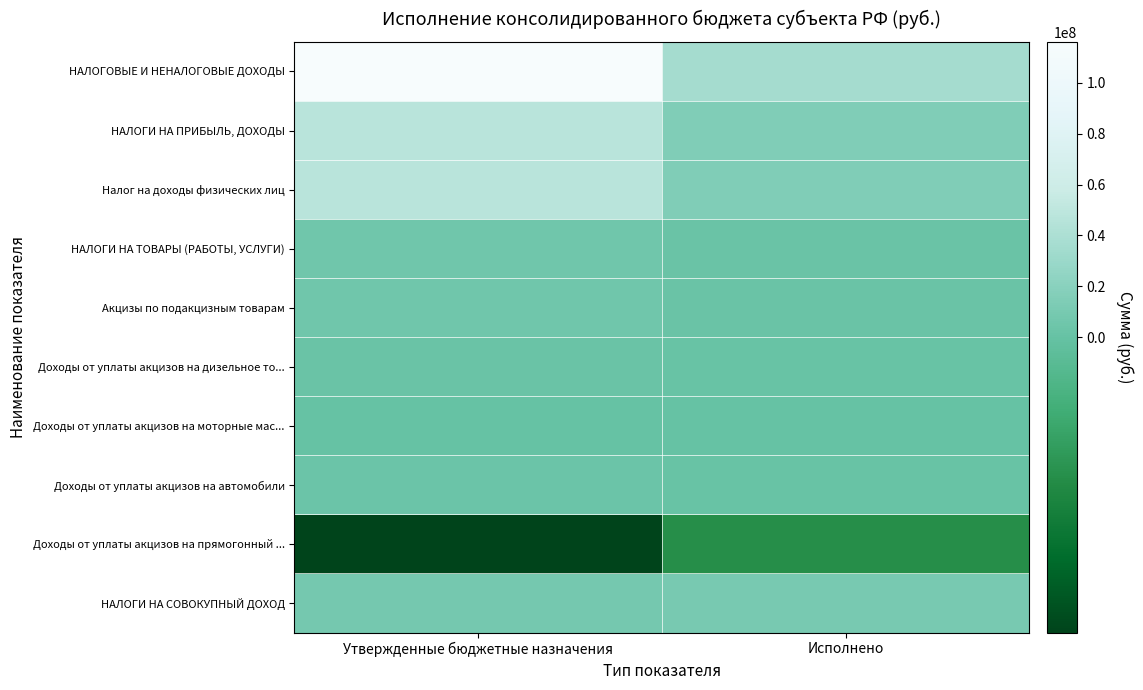

Reading right to left, transcribe all the data shown in this chart.

НАЛОГОВЫЕ И НЕНАЛОГОВЫЕ ДОХОДЫ: Исполнено=36008954.6	Утвержденные бюджетные назначения=116103080.0
НАЛОГИ НА ПРИБЫЛЬ, ДОХОДЫ: Исполнено=14853881.3	Утвержденные бюджетные назначения=47823000.0
Налог на доходы физических лиц: Исполнено=14853881.3	Утвержденные бюджетные назначения=47823000.0
НАЛОГИ НА ТОВАРЫ (РАБОТЫ, УСЛУГИ): Исполнено=2546041.5	Утвержденные бюджетные назначения=5698180.0
Акцизы по подакцизным товарам: Исполнено=2546041.5	Утвержденные бюджетные назначения=5698180.0
Доходы от уплаты акцизов на дизельное то...: Исполнено=1246624.8	Утвержденные бюджетные назначения=2576320.0
Доходы от уплаты акцизов на моторные мас...: Исполнено=7716.2	Утвержденные бюджетные назначения=14260.0
Доходы от уплаты акцизов на автомобили: Исполнено=1444672.9	Утвержденные бюджетные назначения=3430660.0
Доходы от уплаты акцизов на прямогонный ...: Исполнено=-152972.5	Утвержденные бюджетные назначения=-323060.0
НАЛОГИ НА СОВОКУПНЫЙ ДОХОД: Исполнено=10871385.8	Утвержденные бюджетные назначения=8606000.0